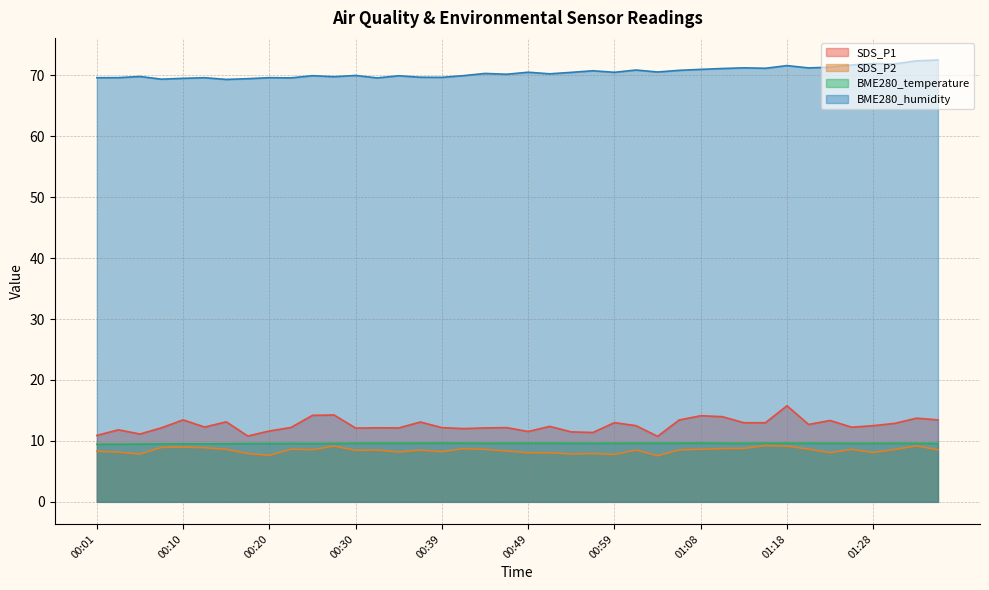

Which series has the largest total across all categories?

BME280_humidity